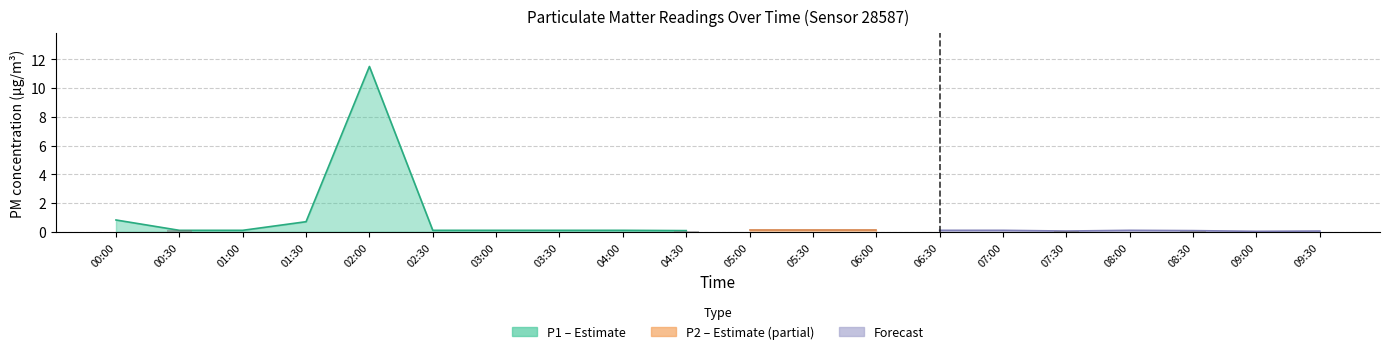

What is the spread (max minus min) of values at 03:30?

0.1